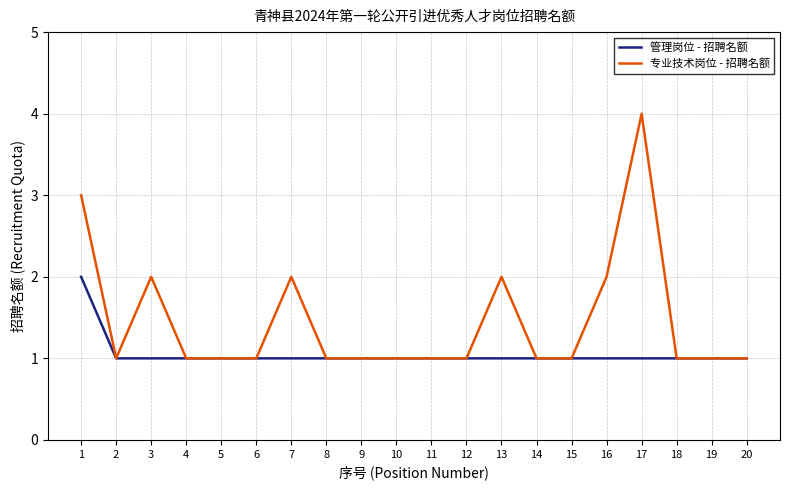

Reading left to right, list all the values displayed in this chart.

管理岗位 - 招聘名额: 1=2	2=1	3=1	4=1	5=1	6=1	7=1	8=1	9=1	10=1	11=1	12=1	13=1	14=1	15=1	16=1	17=1	18=1	19=1	20=1
专业技术岗位 - 招聘名额: 1=3	2=1	3=2	4=1	5=1	6=1	7=2	8=1	9=1	10=1	11=1	12=1	13=2	14=1	15=1	16=2	17=4	18=1	19=1	20=1